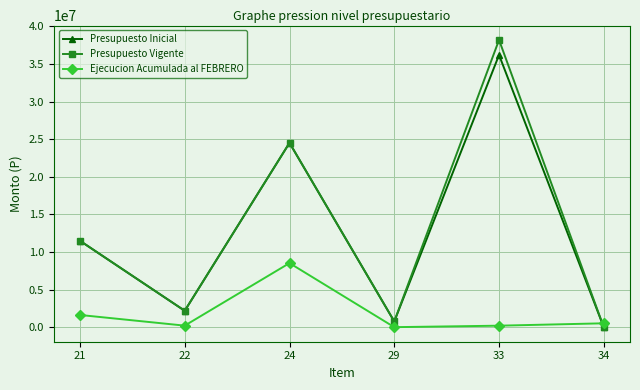

What is the lowest value of the Ejecucion Acumulada al FEBRERO series?

26419